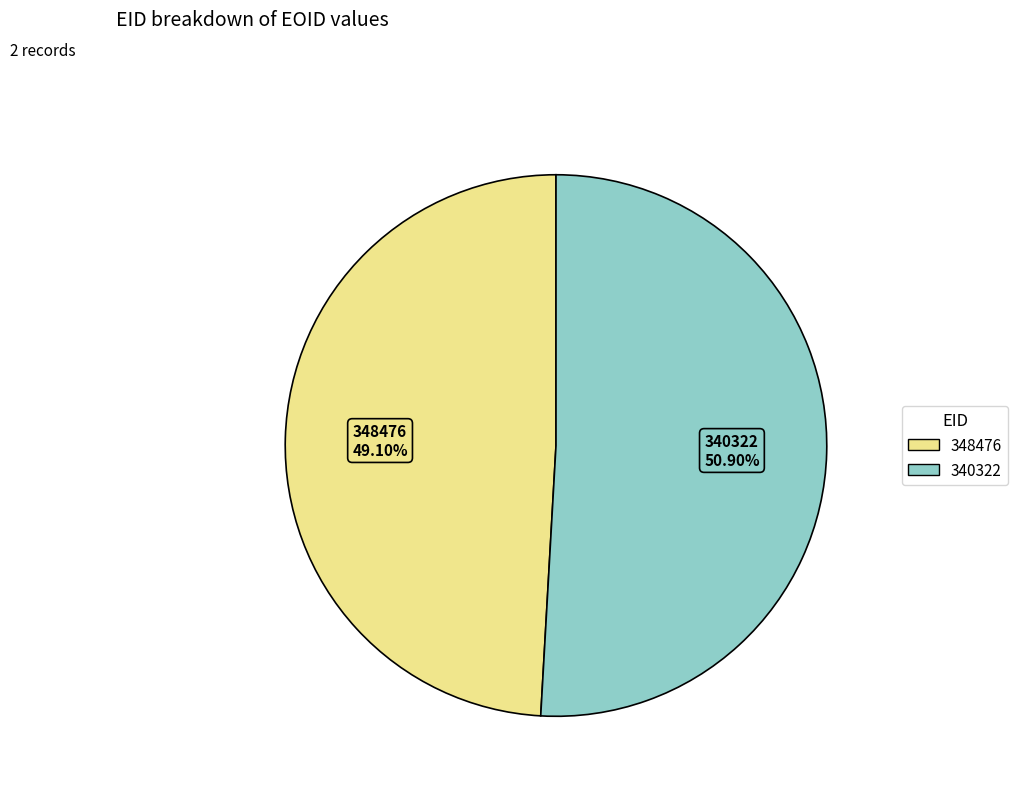

To the nearest percent, what portion does 348476 represent?

49%